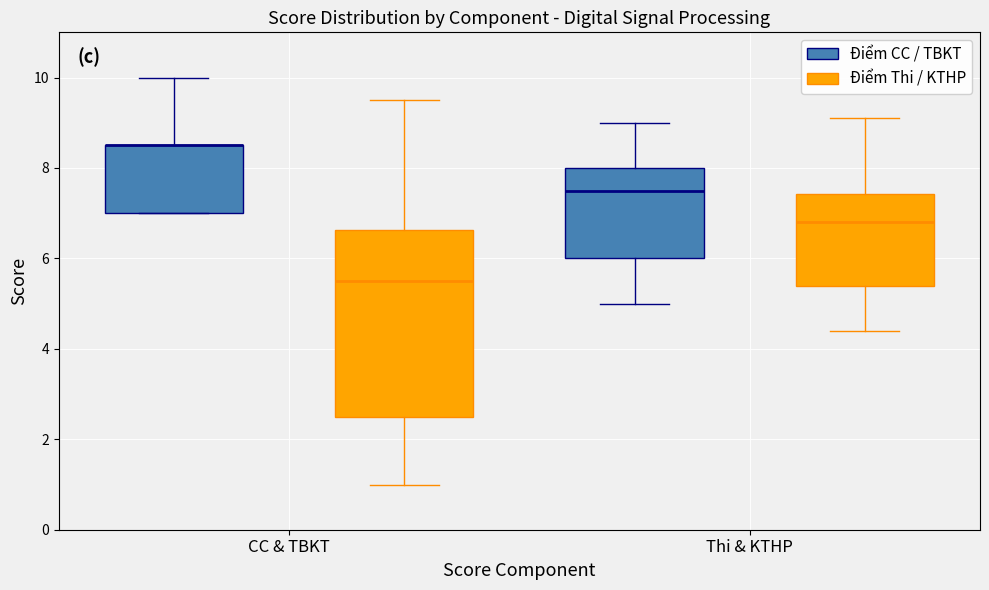

Where is the upper edge of the box for CC & TBKT (Điểm Thi / KTHP) on the y-axis? The values are not printed on the chart, so give them approximately, as read against the axis.

6.6